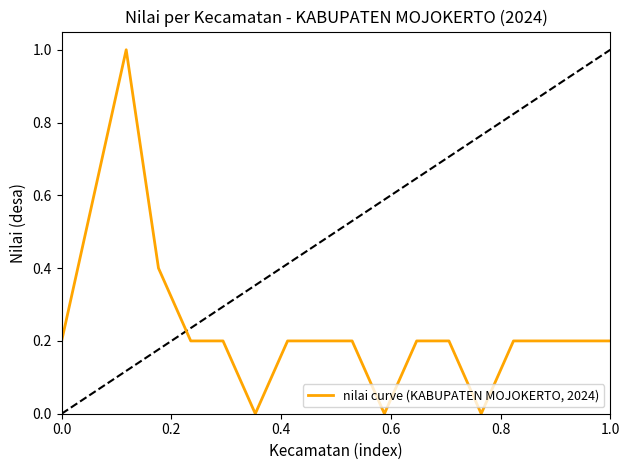

What is the maximum value shown in the chart?

1.0